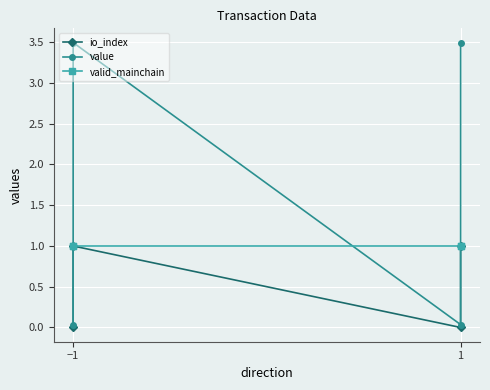

At which category does the chart reach its peak across all series?

−1